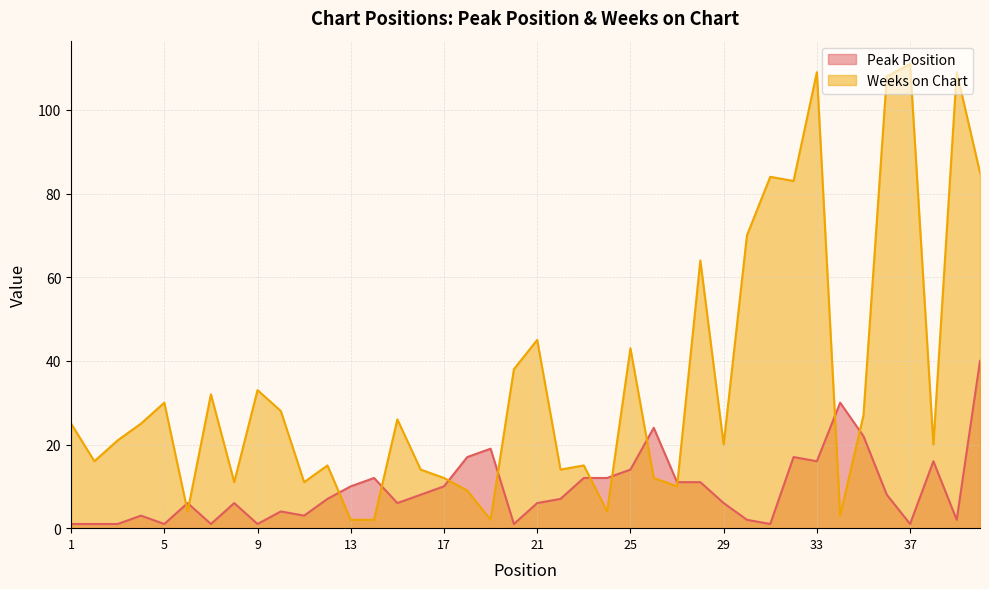

What is the value of the Peak Position point at the 18th from the left?

17